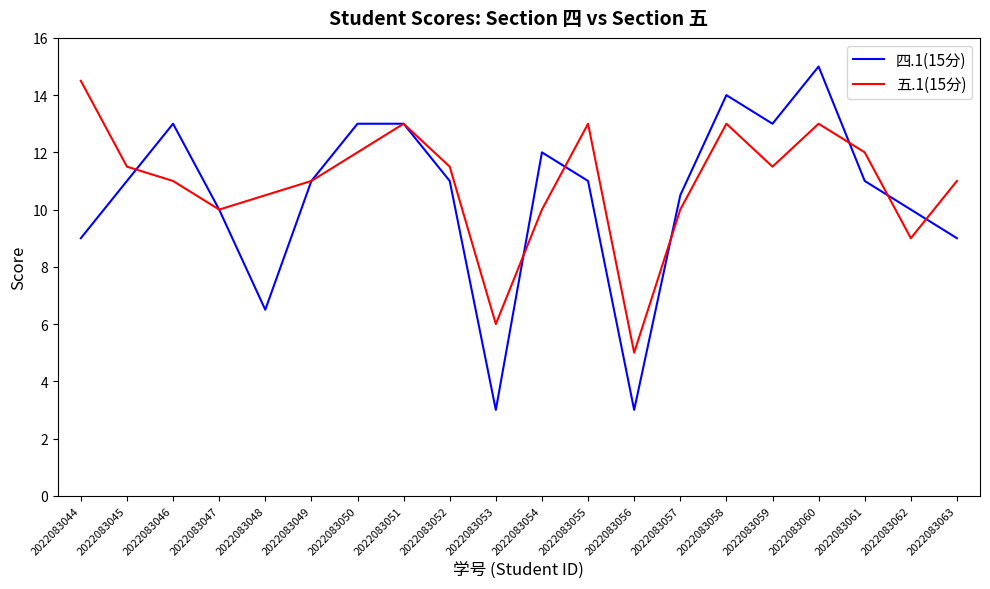

How many lines are shown in the chart?

2